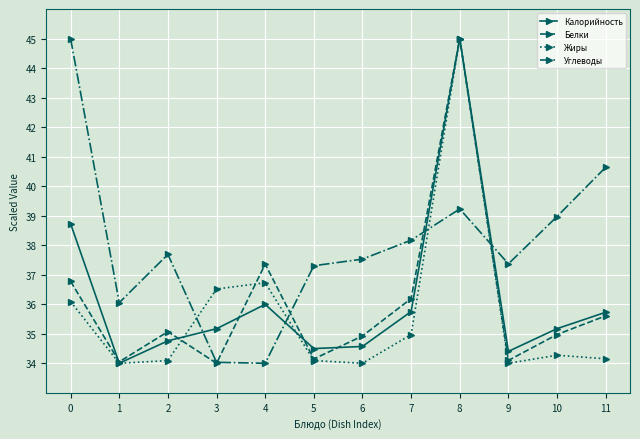

Rank the series at 0 from lowest to highest value.

Жиры, Белки, Калорийность, Углеводы